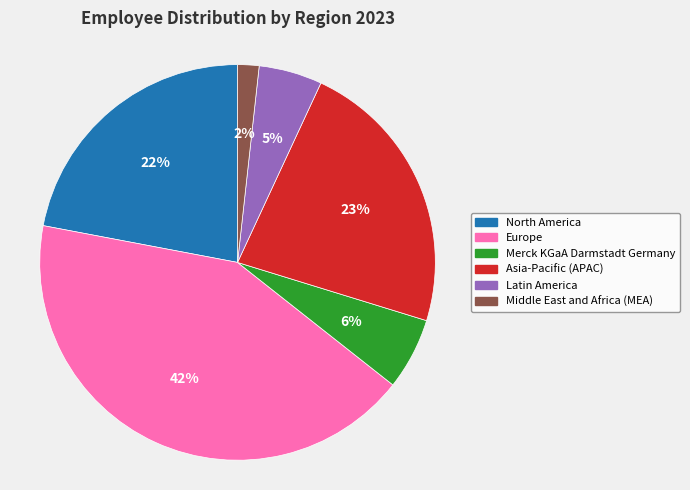

Does Europe represent more than half of the total?

No